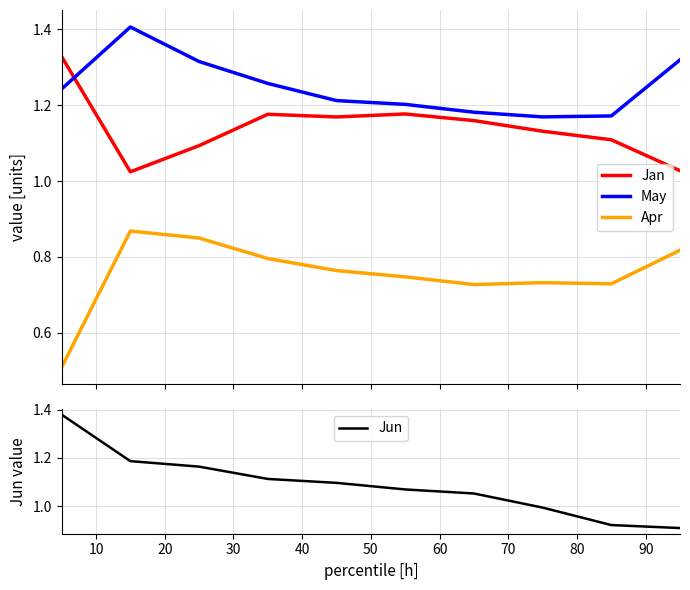

Reading left to right, extract all data points from this chart.

Jan: 0=1.3	10=1.0	20=1.1	30=1.2	40=1.2	50=1.2	60=1.2	70=1.1	80=1.1	90=1.0
May: 0=1.2	10=1.4	20=1.3	30=1.3	40=1.2	50=1.2	60=1.2	70=1.2	80=1.2	90=1.3
Apr: 0=0.5	10=0.9	20=0.8	30=0.8	40=0.8	50=0.7	60=0.7	70=0.7	80=0.7	90=0.8
Jun: 0=1.4	10=1.2	20=1.2	30=1.1	40=1.1	50=1.1	60=1.1	70=1.0	80=0.9	90=0.9